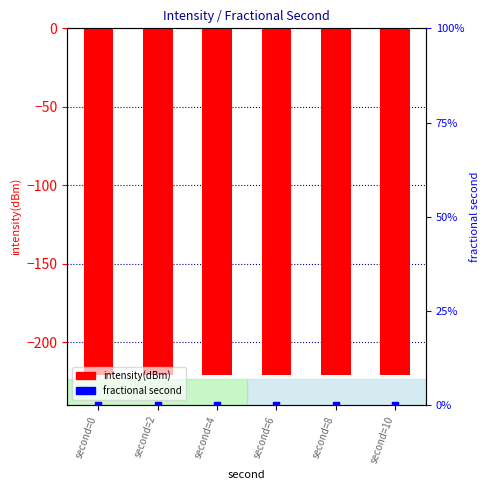

Which series has the largest Y range (max minus min)?

intensity(dBm)